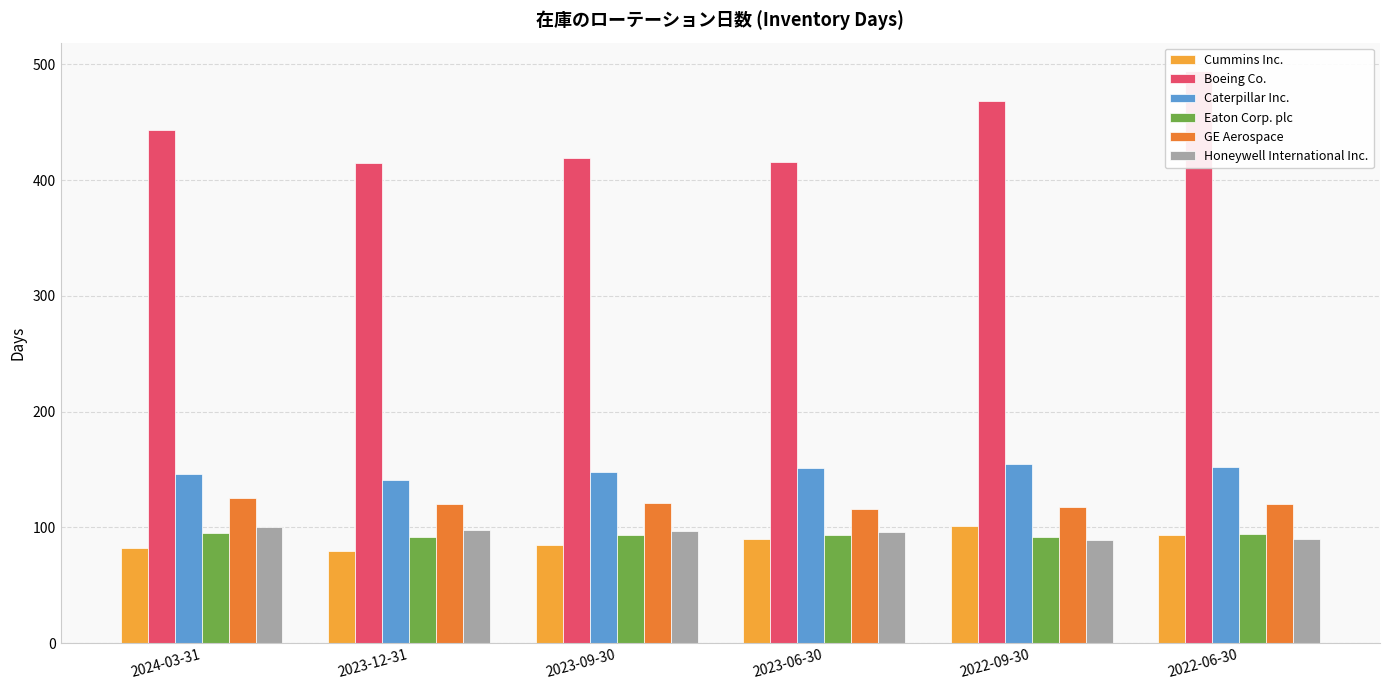

At 2022-06-30, list the series in order from smallest to largest.

Honeywell International Inc., Cummins Inc., Eaton Corp. plc, GE Aerospace, Caterpillar Inc., Boeing Co.